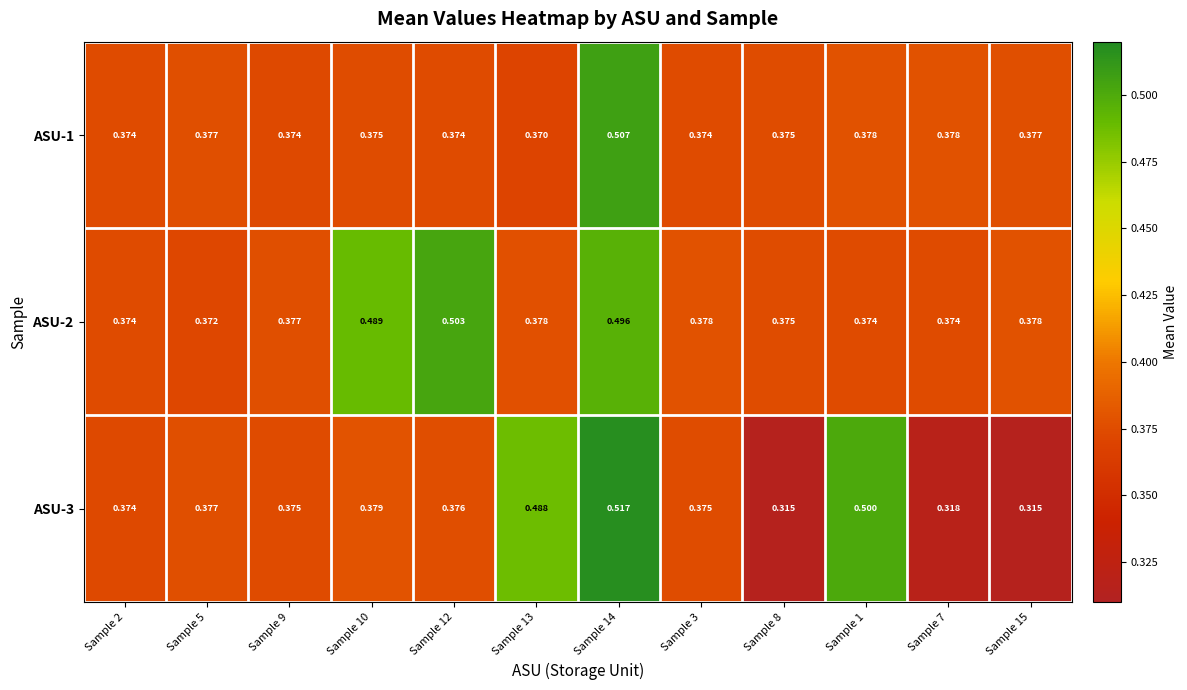

Is the value of ASU-3 at Sample 14 greater than the value of ASU-2 at Sample 8?

Yes